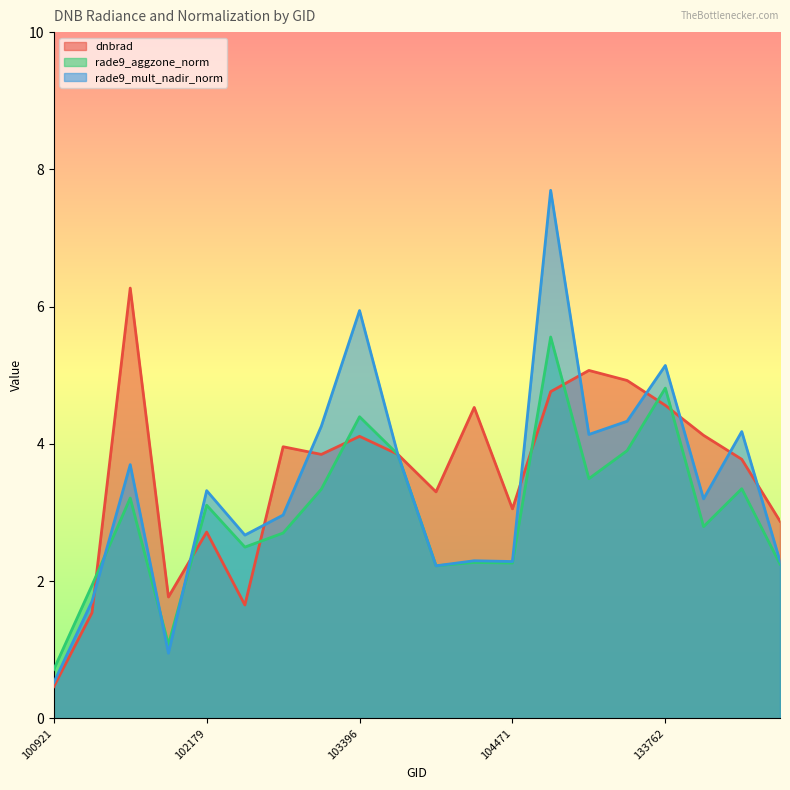

At which category is the sum across all series the highest?

132847